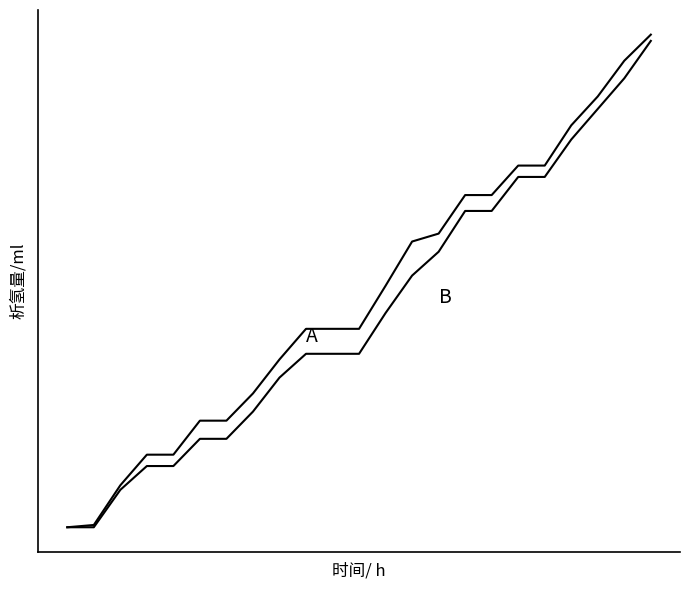

Does the chart have visible grid lines?

No